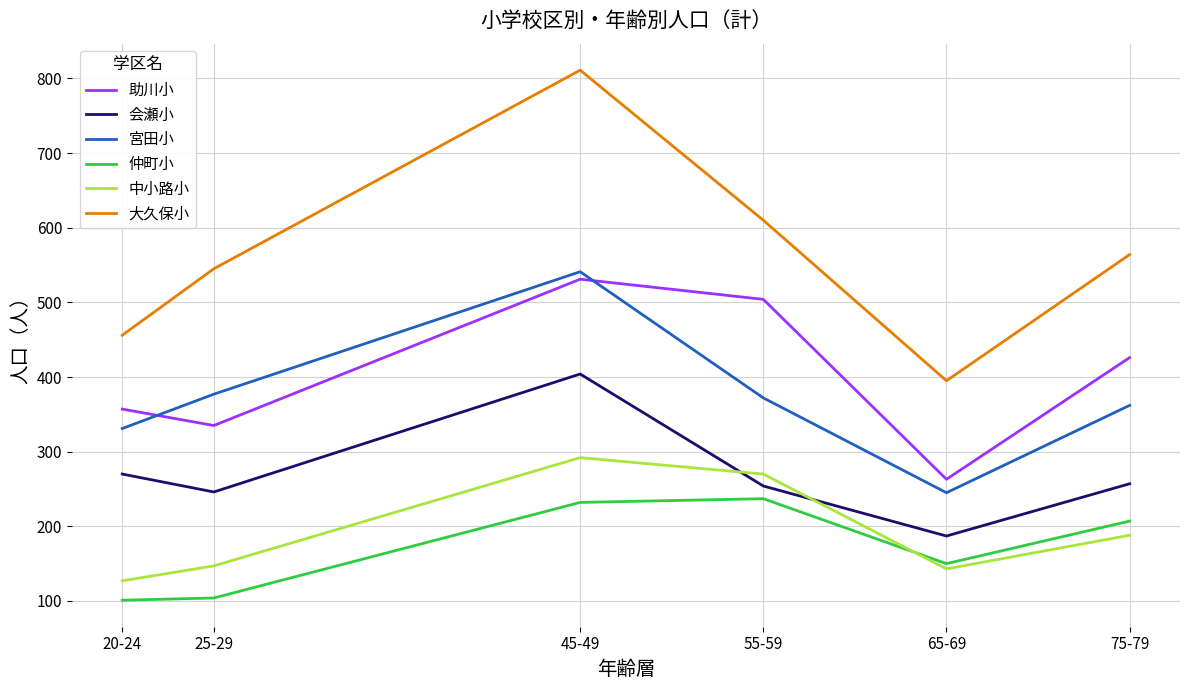

How many lines are shown in the chart?

6